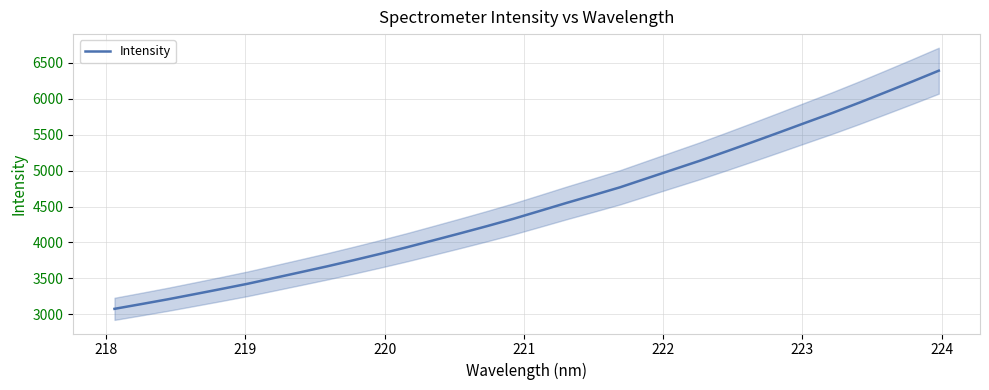

What is the value of the 4th point from the left?

3279.6